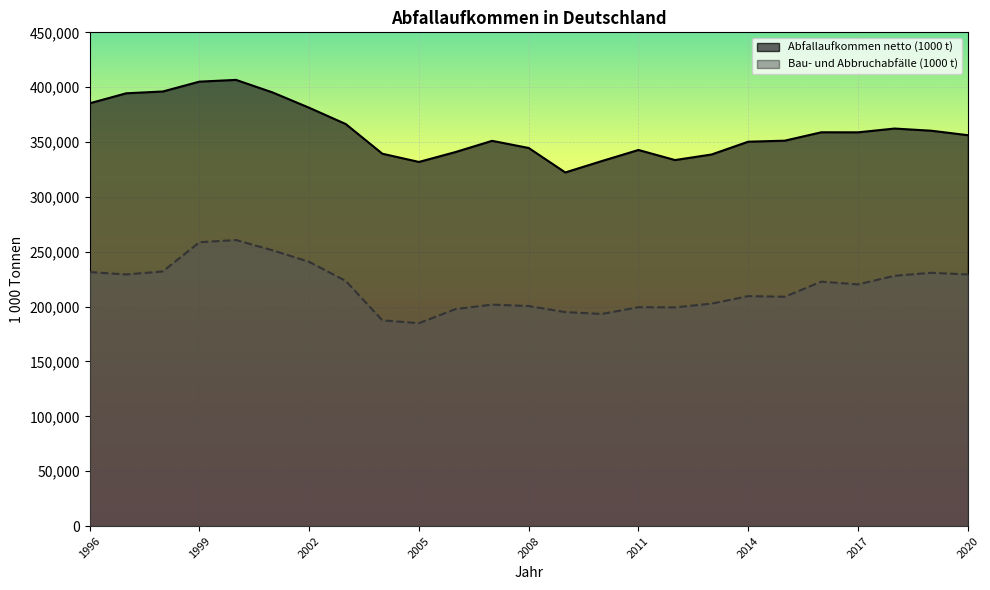

Between 1996 and 2020, which is larger?

1996